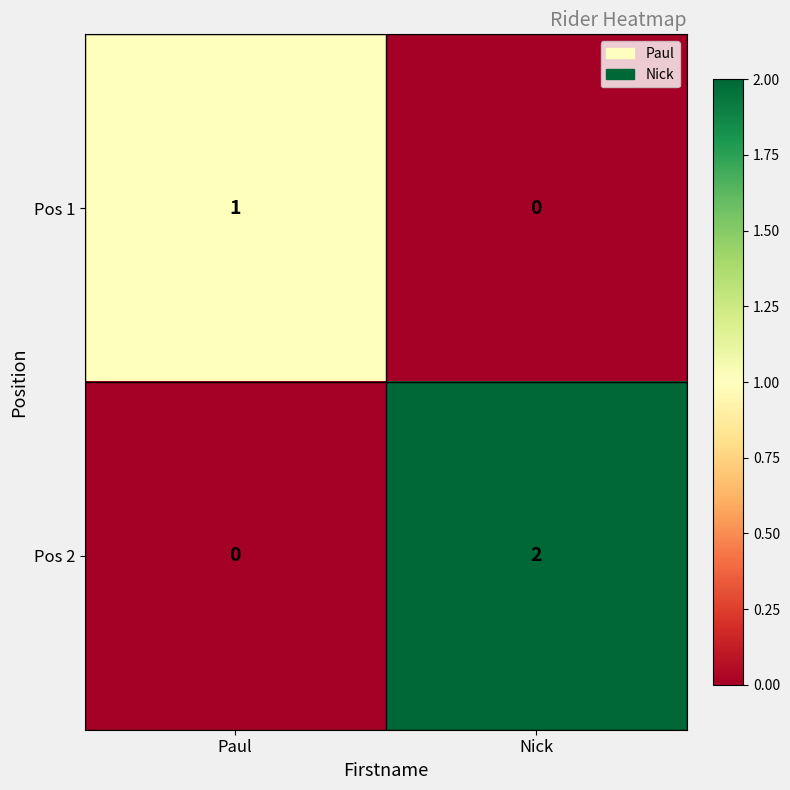

Reading left to right, what are all the values shown in this chart?

Pos 1: Paul=1	Nick=0
Pos 2: Paul=0	Nick=2